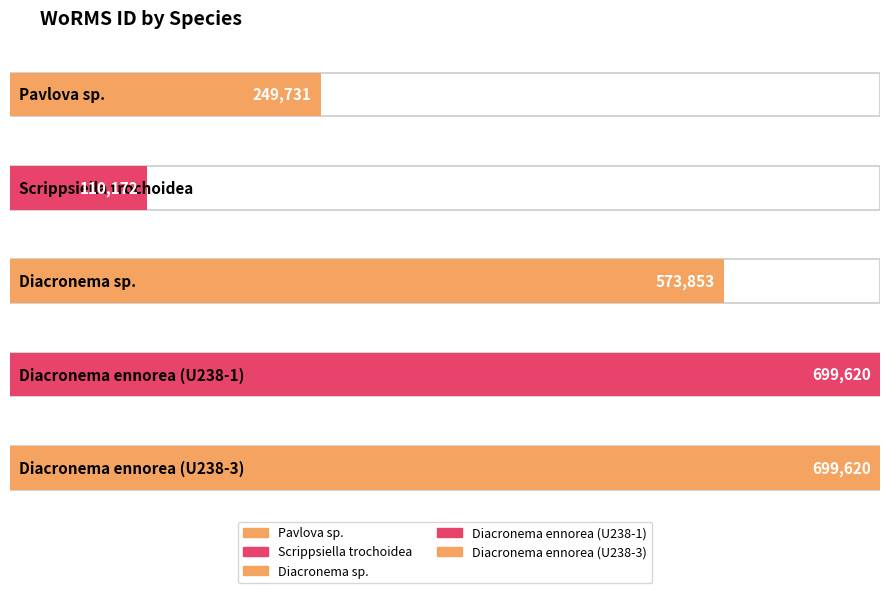

What is the sum of the values at Pavlova sp. and Diacronema ennorea (U238-3)?

949351